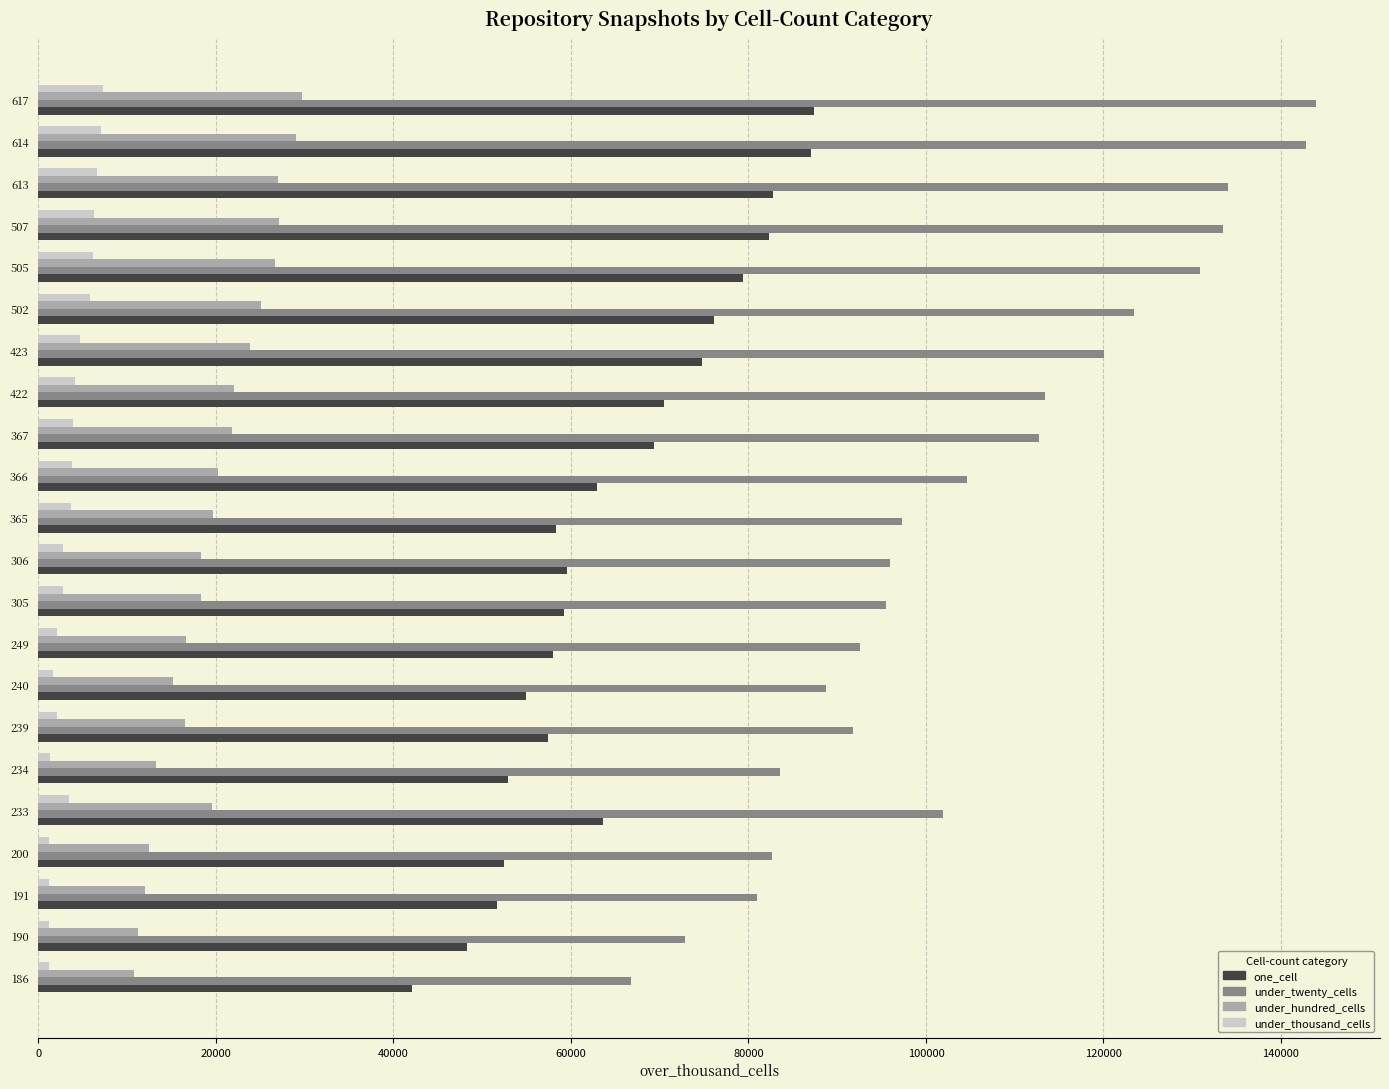

Is the value of under_hundred_cells at 502 greater than the value of under_thousand_cells at 502?

Yes